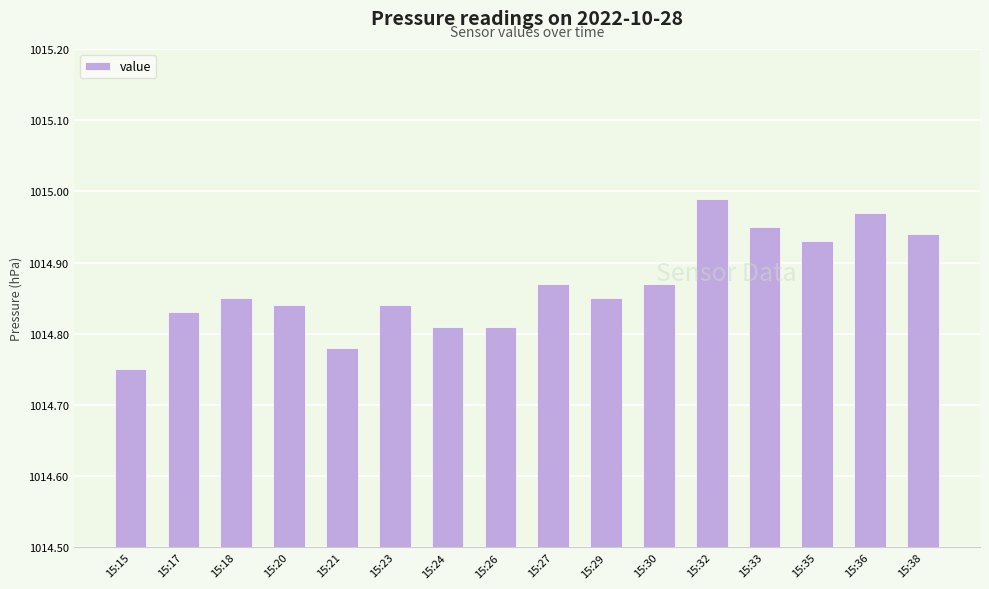

Approximately how many times larger is the value at 15:33 compared to 15:30?

1.0